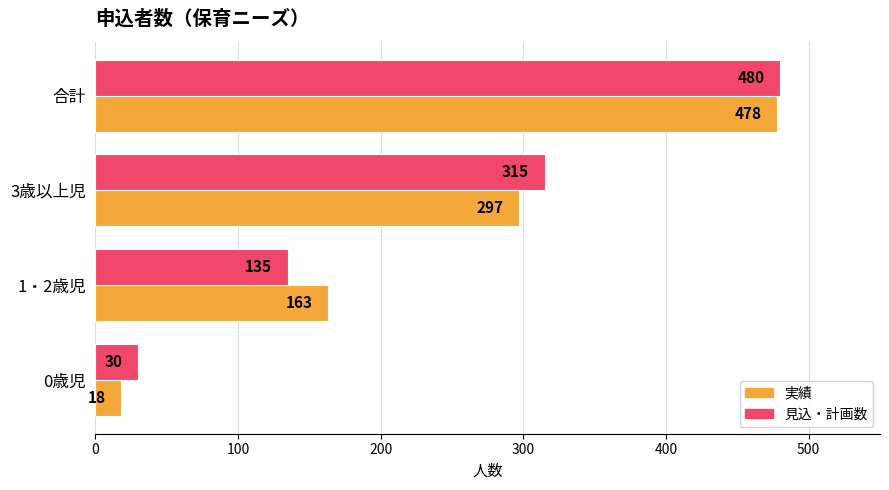

Which series has the widest spread of values?

実績